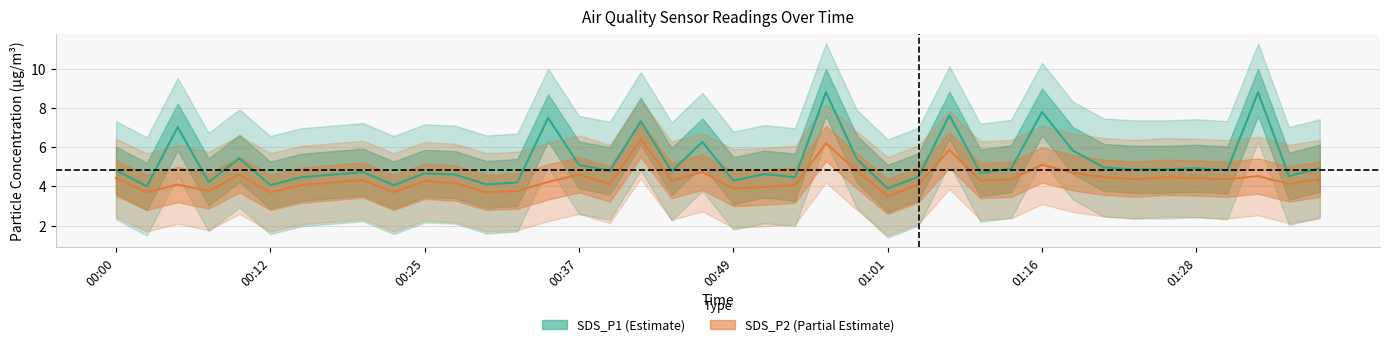

Is this an area chart (filled region under the line)?

No